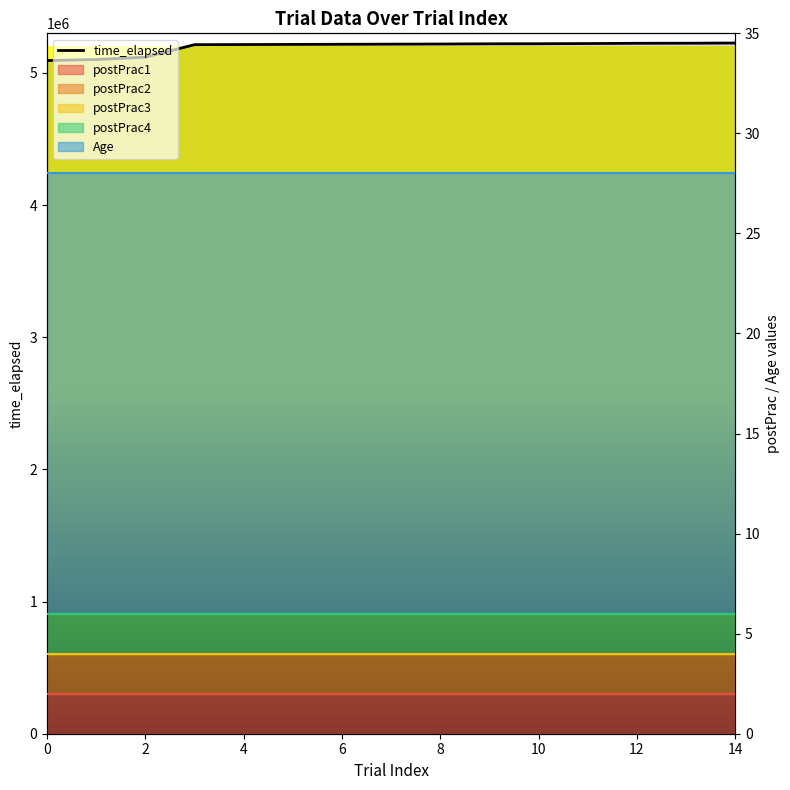

Reading left to right, extract all data points from this chart.

5094176	5102138	5119422	5214208	5215210	5216212	5217214	5218216	5219218	5220719	5221221	5222732	5224735	5225237	5226738